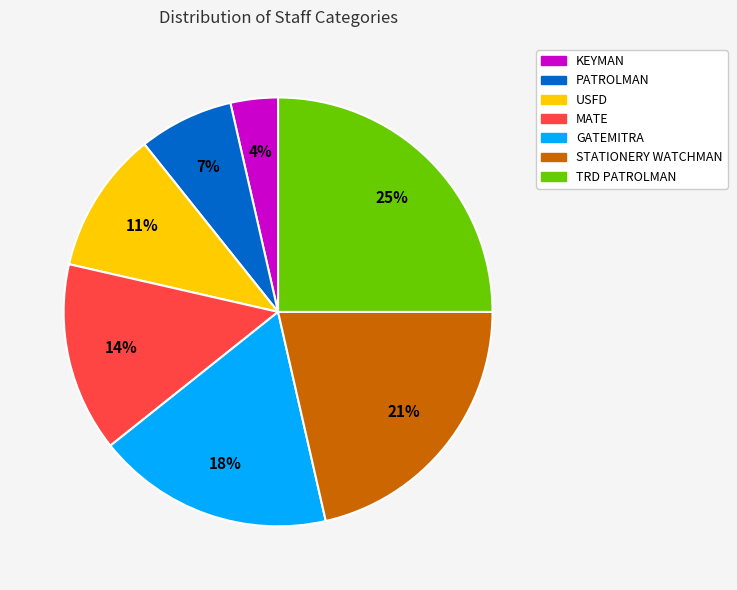

Is it true that TRD PATROLMAN is 31% of the pie?

False